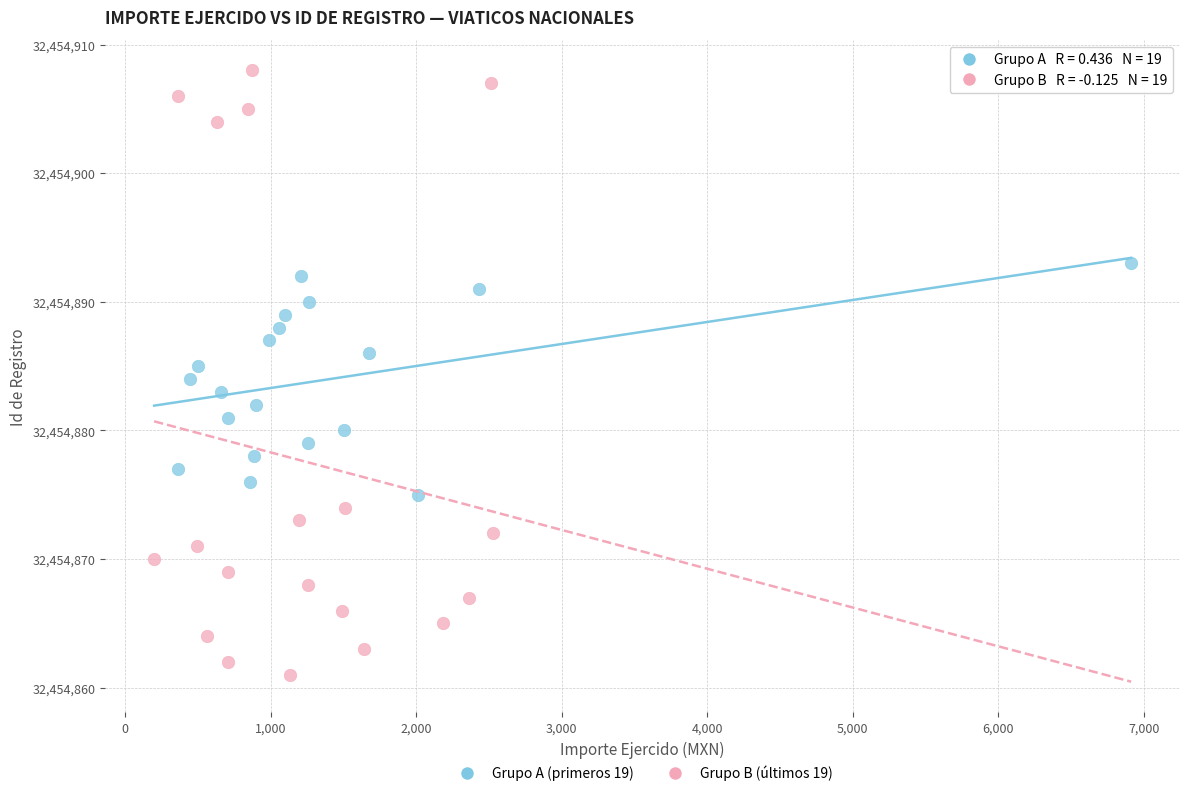

Which series reaches the minimum Y coordinate?

Grupo B (últimos 19)